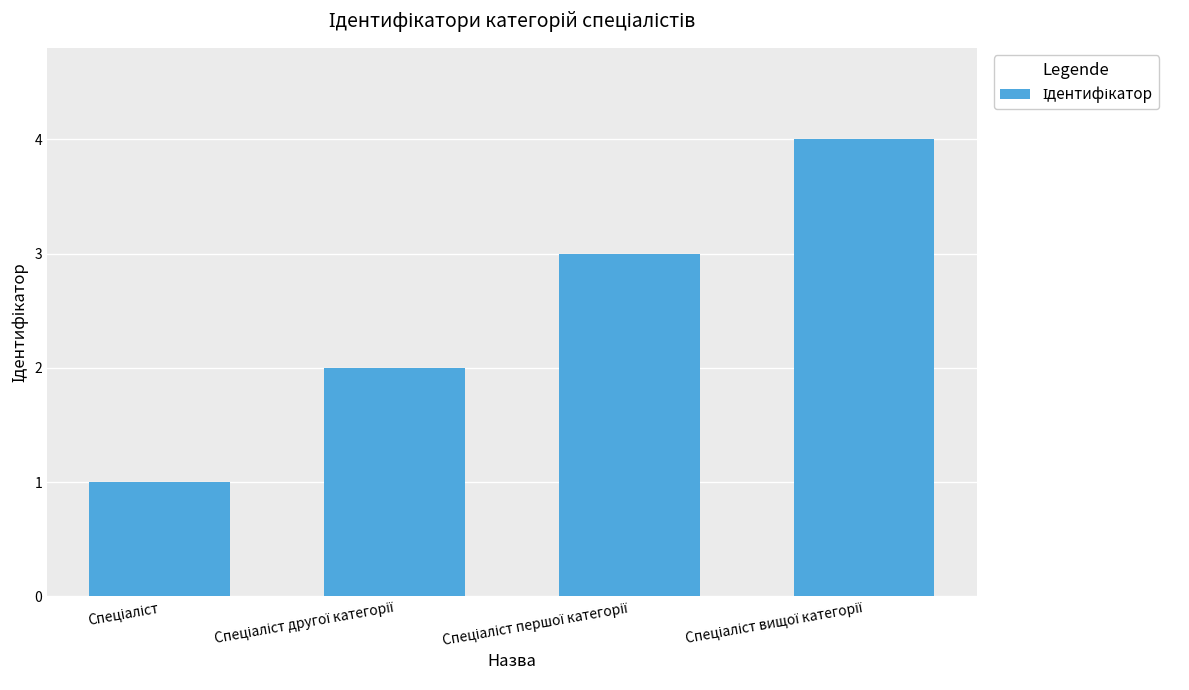

What is the greatest value displayed?

4